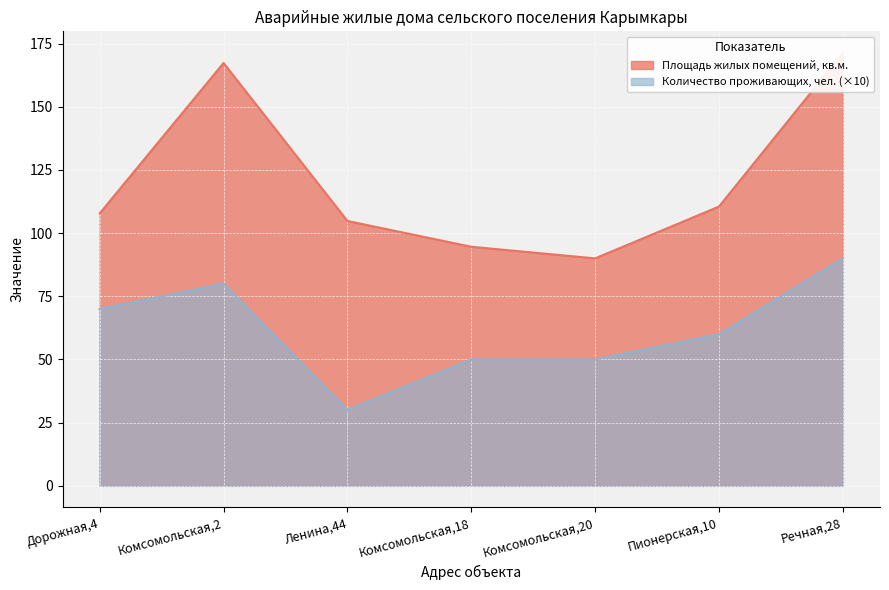

At how many categories does at least one series exceed 88?

7